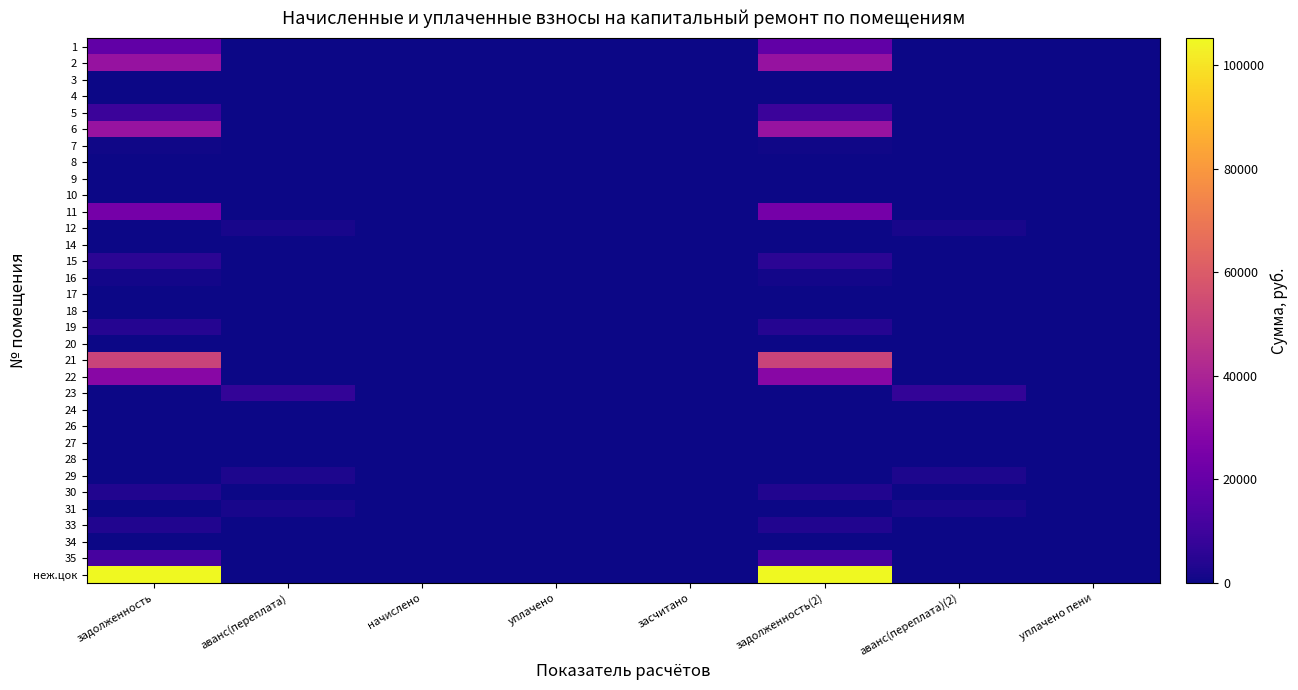

Reading left to right, extract all data points from this chart.

1: задолженность=18705.9	аванс(переплата)=0.0	начислено=0.0	уплачено=0.0	засчитано=0.0	задолженность(2)=18705.9	аванс(переплата)(2)=0.0	уплачено пени=0.0
2: задолженность=33514.9	аванс(переплата)=0.0	начислено=0.0	уплачено=0.0	засчитано=0.0	задолженность(2)=33514.9	аванс(переплата)(2)=0.0	уплачено пени=0.0
3: задолженность=0.0	аванс(переплата)=0.0	начислено=0.0	уплачено=0.0	засчитано=0.0	задолженность(2)=0.0	аванс(переплата)(2)=0.0	уплачено пени=0.0
4: задолженность=0.0	аванс(переплата)=0.0	начислено=0.0	уплачено=0.0	засчитано=0.0	задолженность(2)=0.0	аванс(переплата)(2)=0.0	уплачено пени=0.0
5: задолженность=9367.5	аванс(переплата)=0.0	начислено=0.0	уплачено=0.0	засчитано=0.0	задолженность(2)=9367.5	аванс(переплата)(2)=0.0	уплачено пени=0.0
6: задолженность=34084.3	аванс(переплата)=0.0	начислено=0.0	уплачено=0.0	засчитано=0.0	задолженность(2)=34084.3	аванс(переплата)(2)=0.0	уплачено пени=0.0
7: задолженность=687.4	аванс(переплата)=0.0	начислено=0.0	уплачено=0.0	засчитано=0.0	задолженность(2)=687.4	аванс(переплата)(2)=0.0	уплачено пени=0.0
8: задолженность=59.0	аванс(переплата)=0.0	начислено=0.0	уплачено=0.0	засчитано=0.0	задолженность(2)=59.0	аванс(переплата)(2)=0.0	уплачено пени=0.0
9: задолженность=0.0	аванс(переплата)=0.0	начислено=0.0	уплачено=0.0	засчитано=0.0	задолженность(2)=0.0	аванс(переплата)(2)=0.0	уплачено пени=0.0
10: задолженность=0.0	аванс(переплата)=0.0	начислено=0.0	уплачено=0.0	засчитано=0.0	задолженность(2)=0.0	аванс(переплата)(2)=0.0	уплачено пени=0.0
11: задолженность=24111.1	аванс(переплата)=0.0	начислено=0.0	уплачено=0.0	засчитано=0.0	задолженность(2)=24111.1	аванс(переплата)(2)=0.0	уплачено пени=0.0
12: задолженность=0.0	аванс(переплата)=1765.1	начислено=0.0	уплачено=0.0	засчитано=0.0	задолженность(2)=0.0	аванс(переплата)(2)=1765.1	уплачено пени=0.0
14: задолженность=28.8	аванс(переплата)=0.0	начислено=0.0	уплачено=0.0	засчитано=0.0	задолженность(2)=28.8	аванс(переплата)(2)=0.0	уплачено пени=0.0
15: задолженность=5655.1	аванс(переплата)=0.0	начислено=0.0	уплачено=0.0	засчитано=0.0	задолженность(2)=5655.1	аванс(переплата)(2)=0.0	уплачено пени=0.0
16: задолженность=960.7	аванс(переплата)=0.0	начислено=0.0	уплачено=0.0	засчитано=0.0	задолженность(2)=960.7	аванс(переплата)(2)=0.0	уплачено пени=0.0
17: задолженность=0.0	аванс(переплата)=0.0	начислено=0.0	уплачено=0.0	засчитано=0.0	задолженность(2)=0.0	аванс(переплата)(2)=0.0	уплачено пени=0.0
18: задолженность=0.0	аванс(переплата)=0.0	начислено=0.0	уплачено=0.0	засчитано=0.0	задолженность(2)=0.0	аванс(переплата)(2)=0.0	уплачено пени=0.0
19: задолженность=4194.8	аванс(переплата)=0.0	начислено=0.0	уплачено=0.0	засчитано=0.0	задолженность(2)=4194.8	аванс(переплата)(2)=0.0	уплачено пени=0.0
20: задолженность=0.0	аванс(переплата)=0.0	начислено=0.0	уплачено=0.0	засчитано=0.0	задолженность(2)=0.0	аванс(переплата)(2)=0.0	уплачено пени=0.0
21: задолженность=51618.1	аванс(переплата)=0.0	начислено=0.0	уплачено=0.0	засчитано=0.0	задолженность(2)=51618.1	аванс(переплата)(2)=0.0	уплачено пени=0.0
22: задолженность=29359.7	аванс(переплата)=0.0	начислено=0.0	уплачено=0.0	засчитано=0.0	задолженность(2)=29359.7	аванс(переплата)(2)=0.0	уплачено пени=0.0
23: задолженность=0.0	аванс(переплата)=7225.5	начислено=0.0	уплачено=0.0	засчитано=0.0	задолженность(2)=0.0	аванс(переплата)(2)=7225.5	уплачено пени=0.0
24: задолженность=0.0	аванс(переплата)=0.0	начислено=0.0	уплачено=0.0	засчитано=0.0	задолженность(2)=0.0	аванс(переплата)(2)=0.0	уплачено пени=0.0
26: задолженность=0.0	аванс(переплата)=0.0	начислено=0.0	уплачено=0.0	засчитано=0.0	задолженность(2)=0.0	аванс(переплата)(2)=0.0	уплачено пени=0.0
27: задолженность=1.6	аванс(переплата)=0.0	начислено=0.0	уплачено=0.0	засчитано=0.0	задолженность(2)=1.6	аванс(переплата)(2)=0.0	уплачено пени=0.0
28: задолженность=0.0	аванс(переплата)=0.0	начислено=0.0	уплачено=0.0	засчитано=0.0	задолженность(2)=0.0	аванс(переплата)(2)=0.0	уплачено пени=0.0
29: задолженность=0.0	аванс(переплата)=2677.6	начислено=0.0	уплачено=0.0	засчитано=0.0	задолженность(2)=0.0	аванс(переплата)(2)=2677.6	уплачено пени=0.0
30: задолженность=3603.2	аванс(переплата)=0.0	начислено=0.0	уплачено=0.0	засчитано=0.0	задолженность(2)=3603.2	аванс(переплата)(2)=0.0	уплачено пени=0.0
31: задолженность=0.0	аванс(переплата)=1967.0	начислено=0.0	уплачено=0.0	засчитано=0.0	задолженность(2)=0.0	аванс(переплата)(2)=1967.0	уплачено пени=0.0
33: задолженность=3588.3	аванс(переплата)=0.0	начислено=0.0	уплачено=0.0	засчитано=0.0	задолженность(2)=3588.3	аванс(переплата)(2)=0.0	уплачено пени=0.0
34: задолженность=0.0	аванс(переплата)=0.0	начислено=0.0	уплачено=0.0	засчитано=0.0	задолженность(2)=0.0	аванс(переплата)(2)=0.0	уплачено пени=0.0
35: задолженность=11913.4	аванс(переплата)=0.0	начислено=0.0	уплачено=0.0	засчитано=0.0	задолженность(2)=11913.4	аванс(переплата)(2)=0.0	уплачено пени=0.0
неж.цок: задолженность=105165.4	аванс(переплата)=0.0	начислено=0.0	уплачено=0.0	засчитано=0.0	задолженность(2)=105165.4	аванс(переплата)(2)=0.0	уплачено пени=0.0